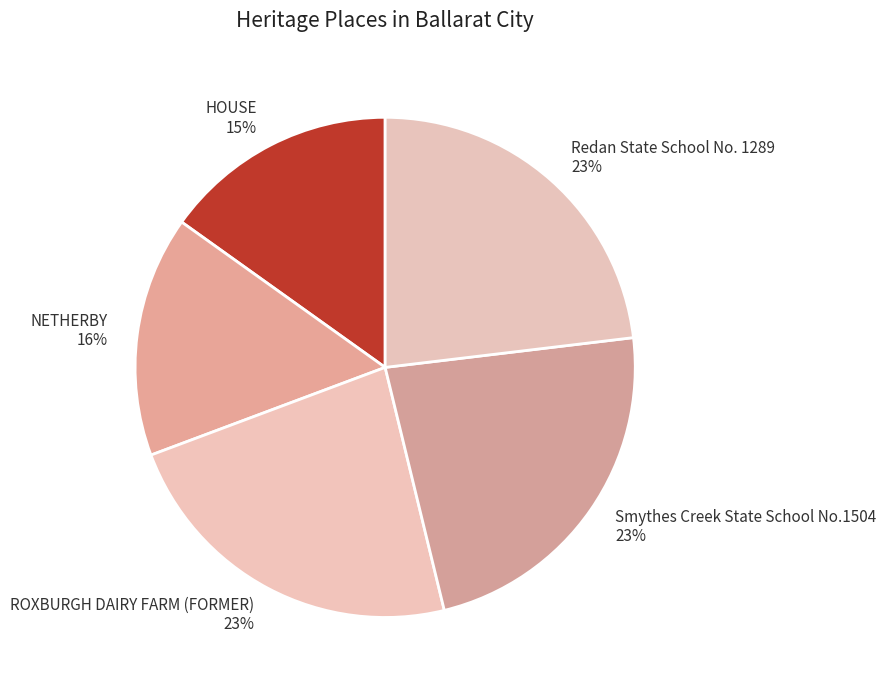

How many slices are in this pie chart?

5